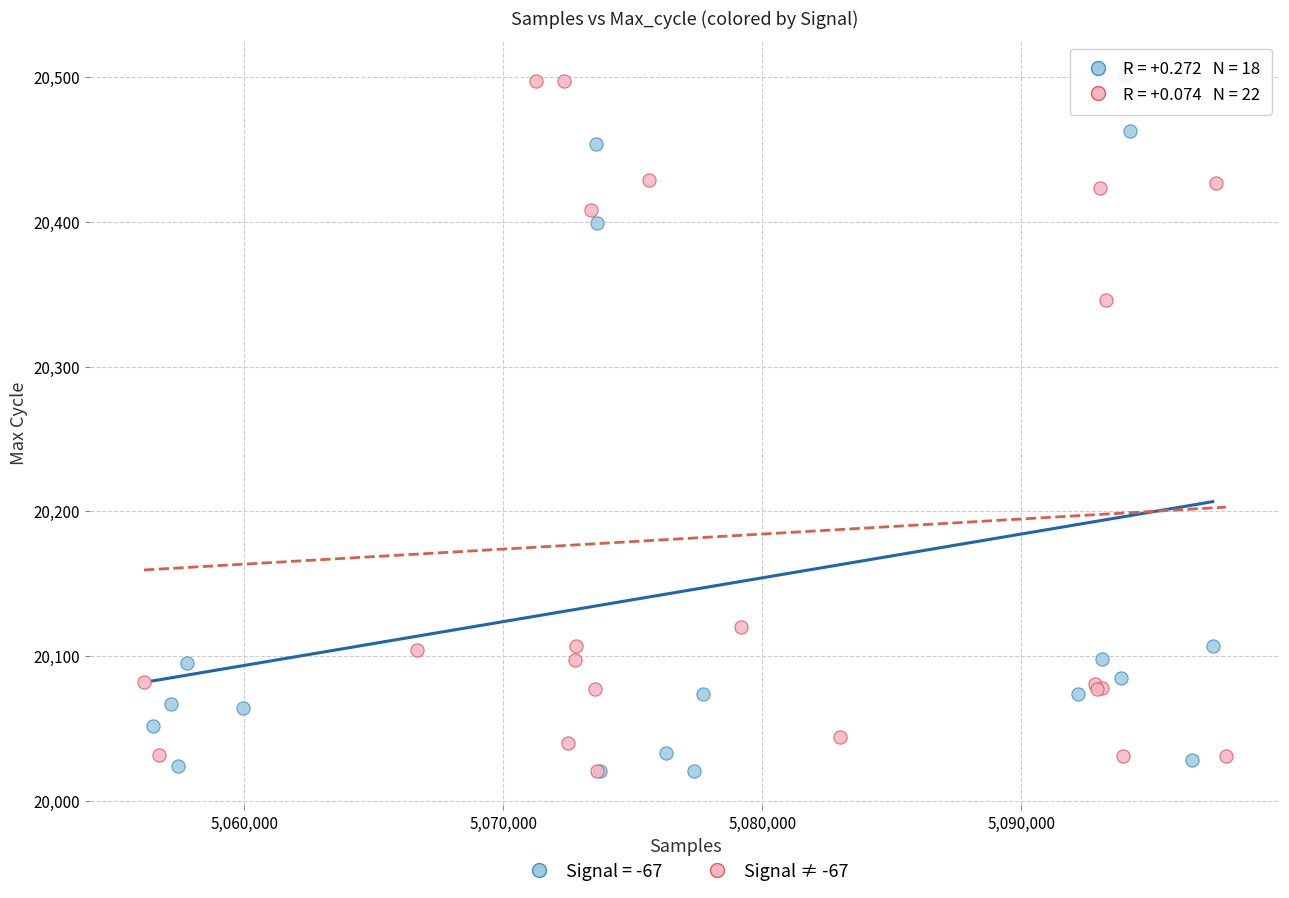

What are all the series names shown in the legend?

Signal = -67, Signal ≠ -67